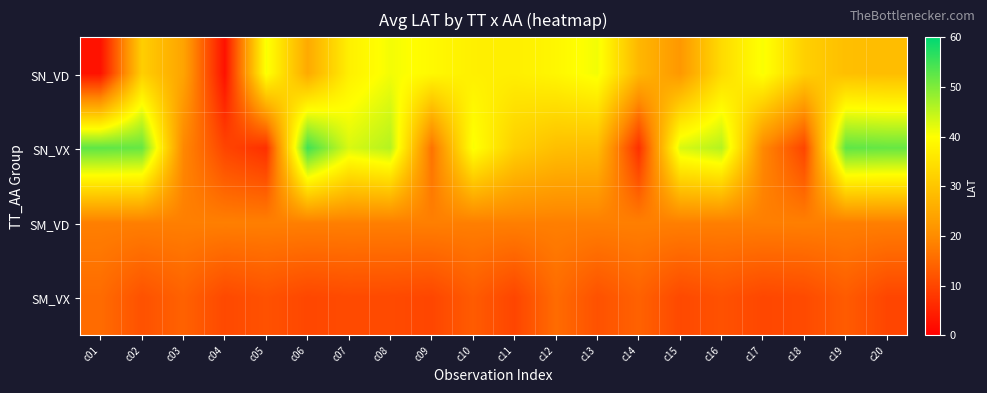

What is the minimum value shown in the chart?

2.5